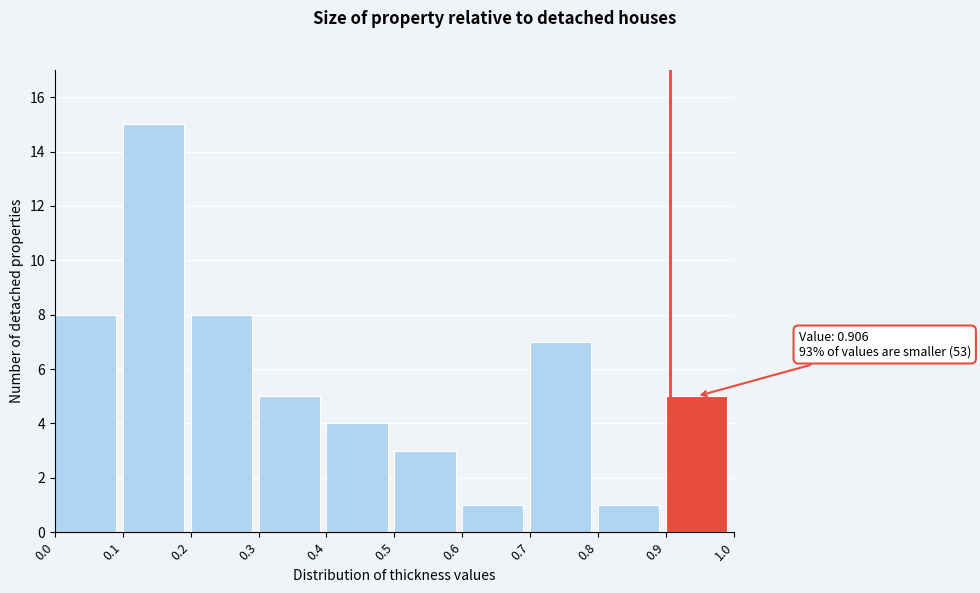

Over which range of the x-axis is the bar tallest?

0.1 to 0.2